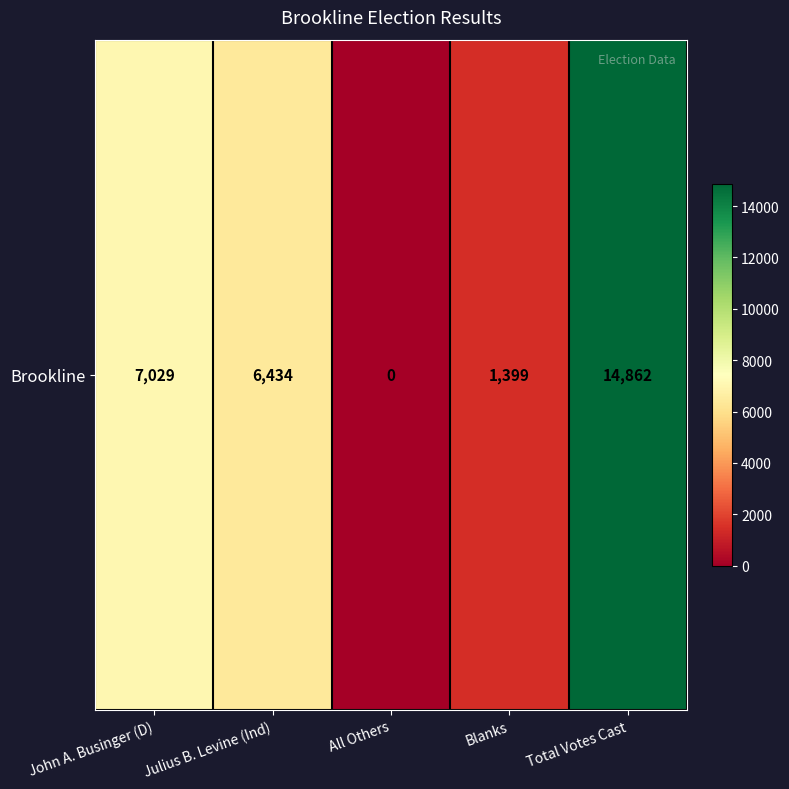

The value at John A. Businger (D) is 10845. True or false?

False